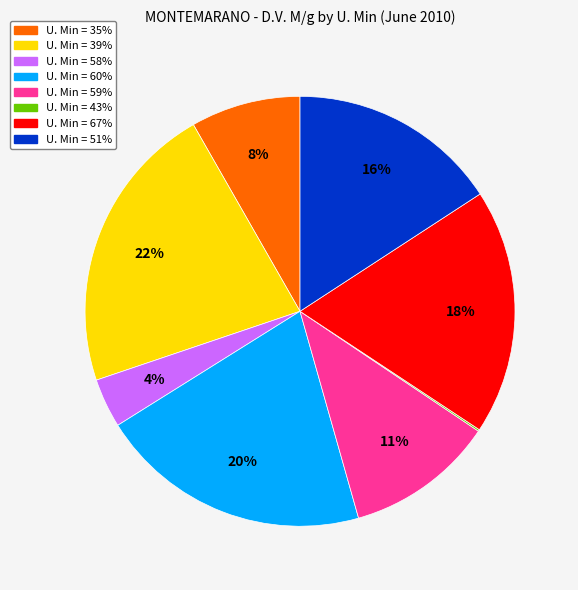

Is there a majority slice in this chart?

No